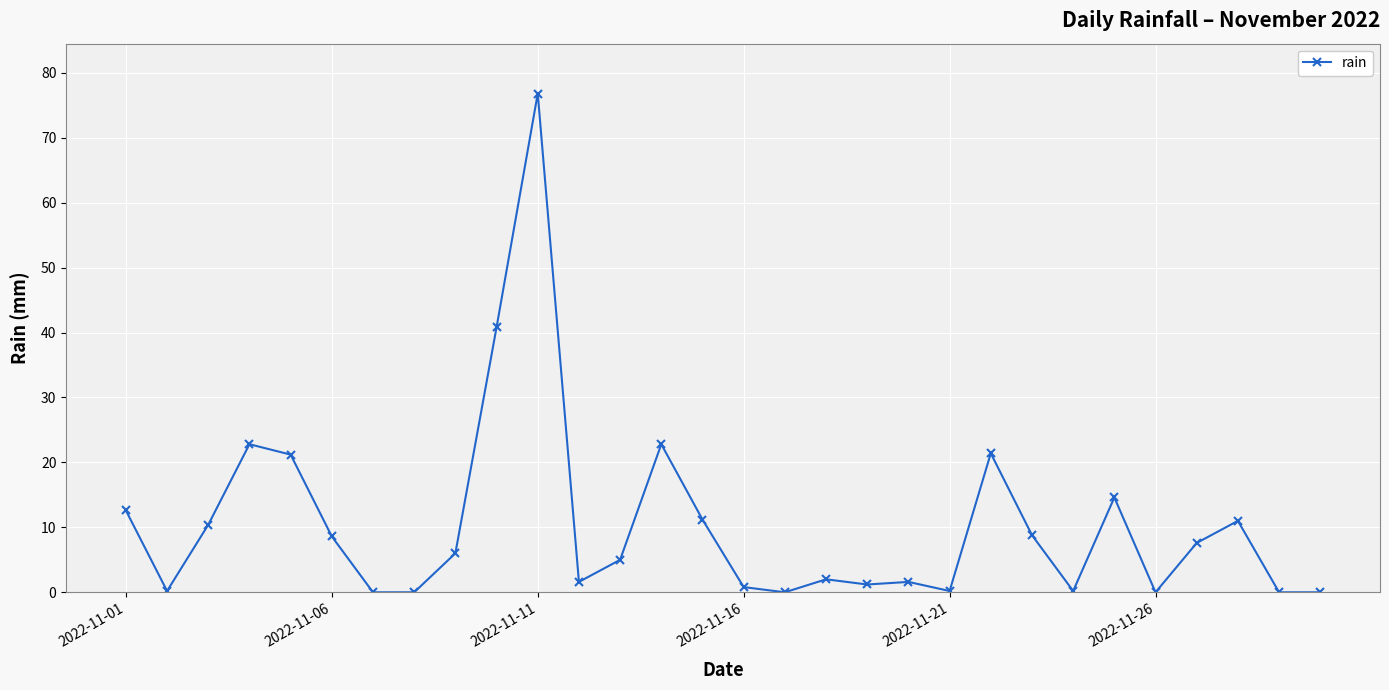

What is the value of the 13th point from the left?

5.0